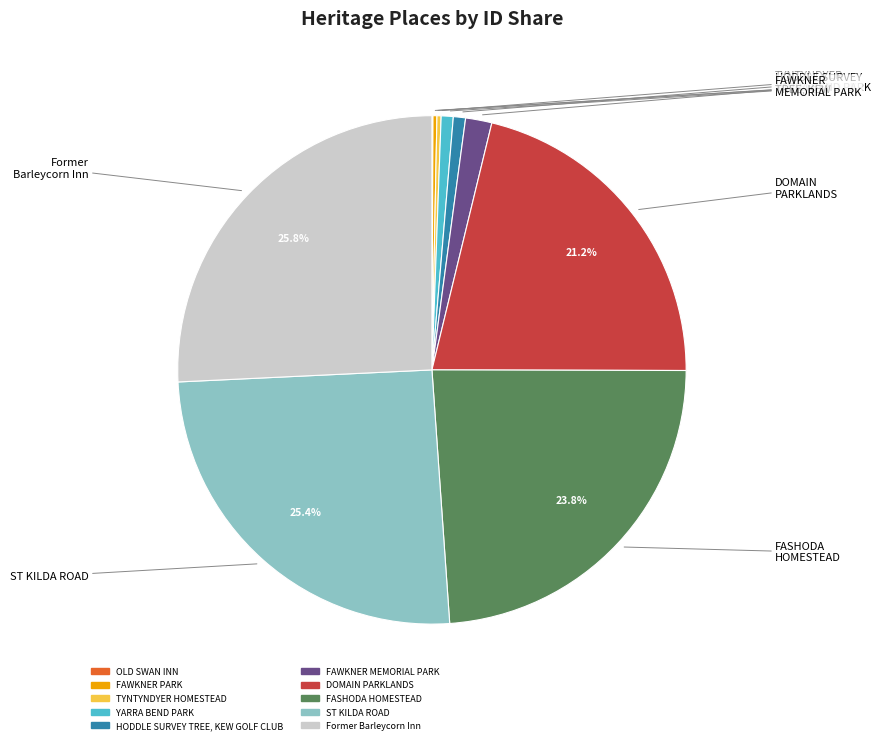

Combined, do FASHODA HOMESTEAD and FAWKNER MEMORIAL PARK account for over 50%?

No